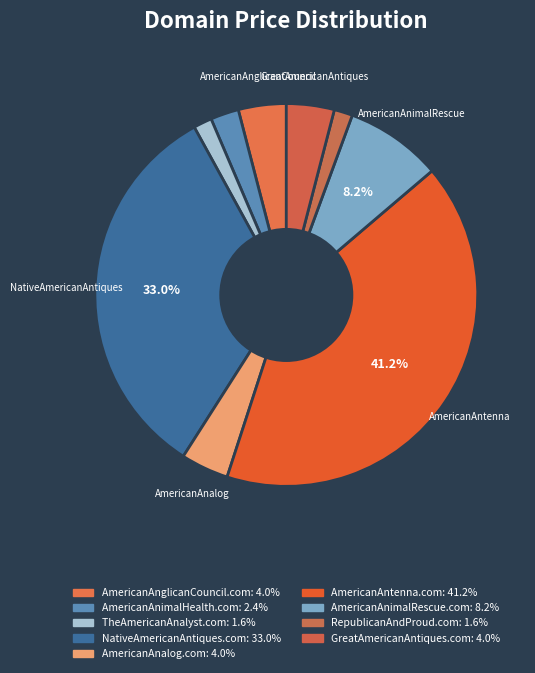

Is there a majority slice in this chart?

No